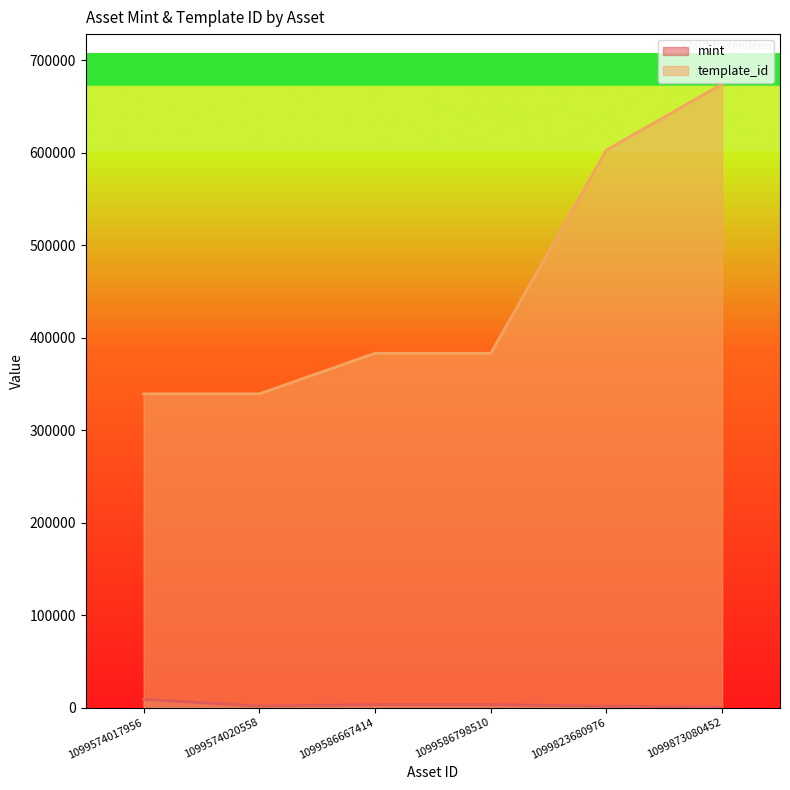

True or false: mint and template_id intersect in this chart.

False